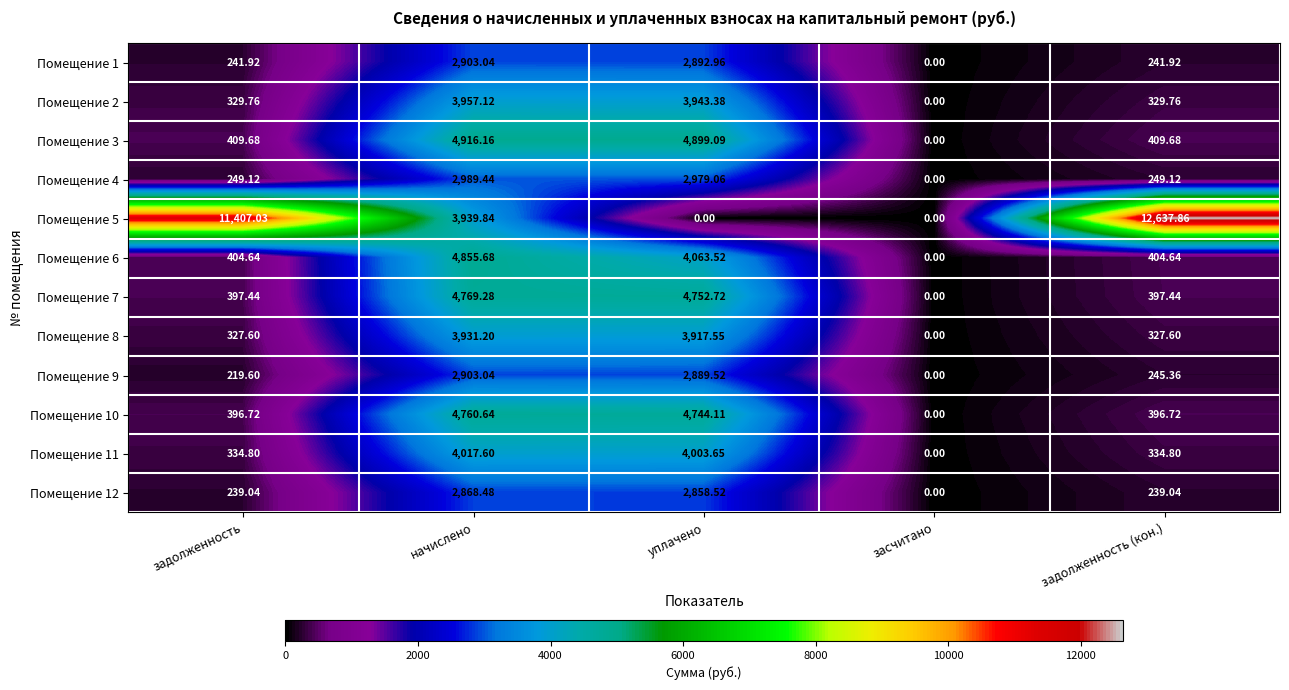

At which category is the sum across all series the highest?

начислено